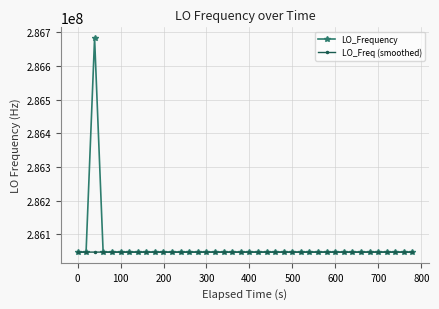

What is the value of the LO_Frequency point at the 26th from the left?

286047000.9